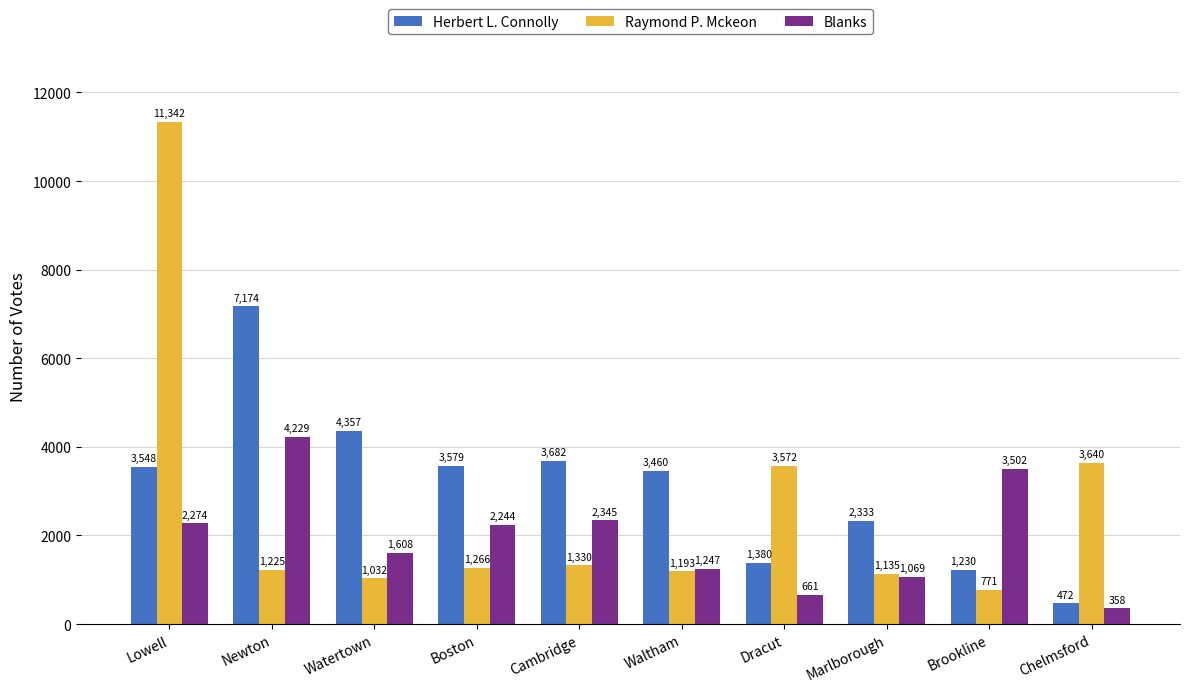

What is the label of the 5th bar from the left?

Cambridge